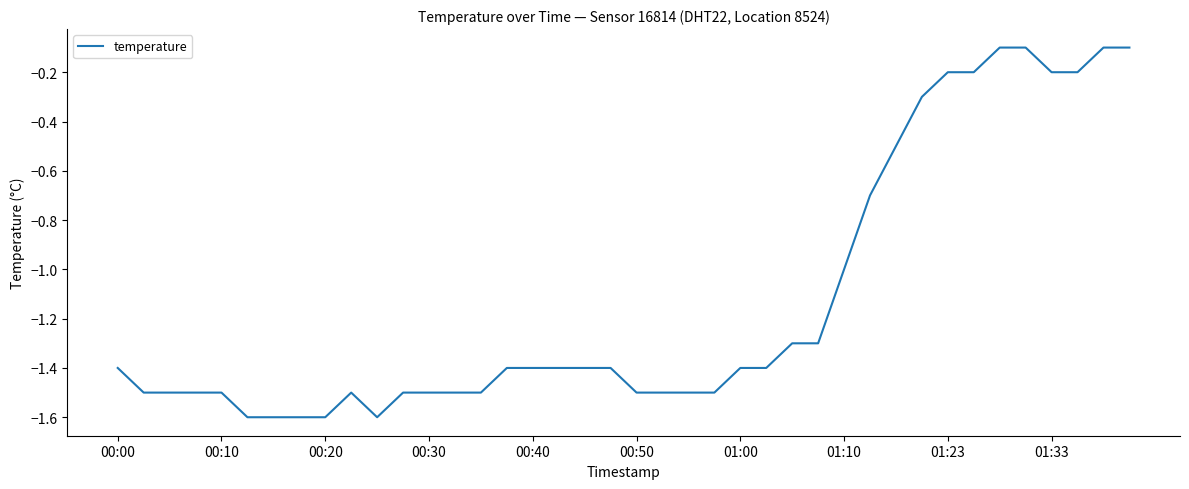

What is the smallest value displayed?

-1.6